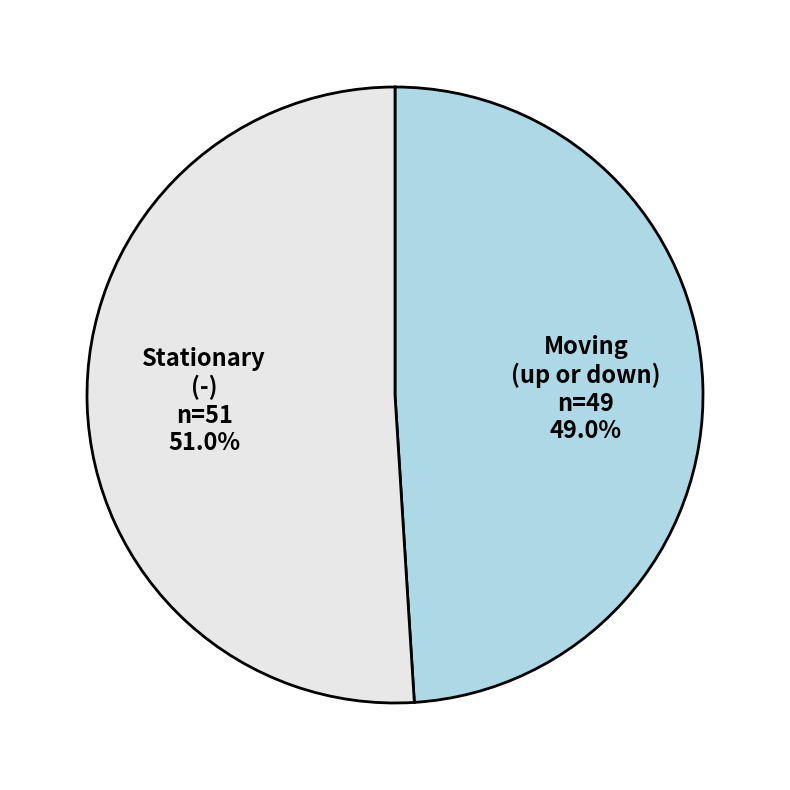

Does any single category account for the majority?

Yes